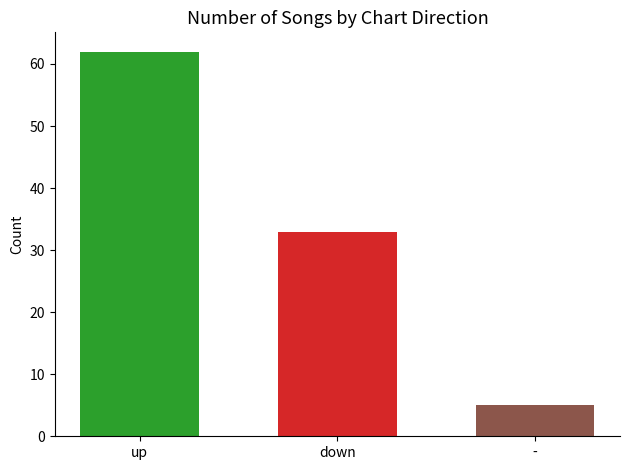

What is the difference between the values at - and down?

28